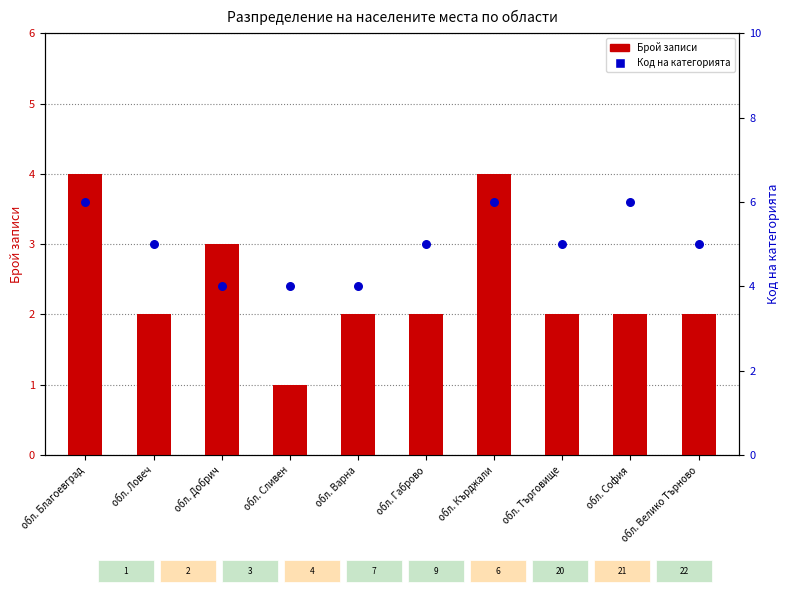

At which category is the sum across all series the highest?

обл. Благоевград